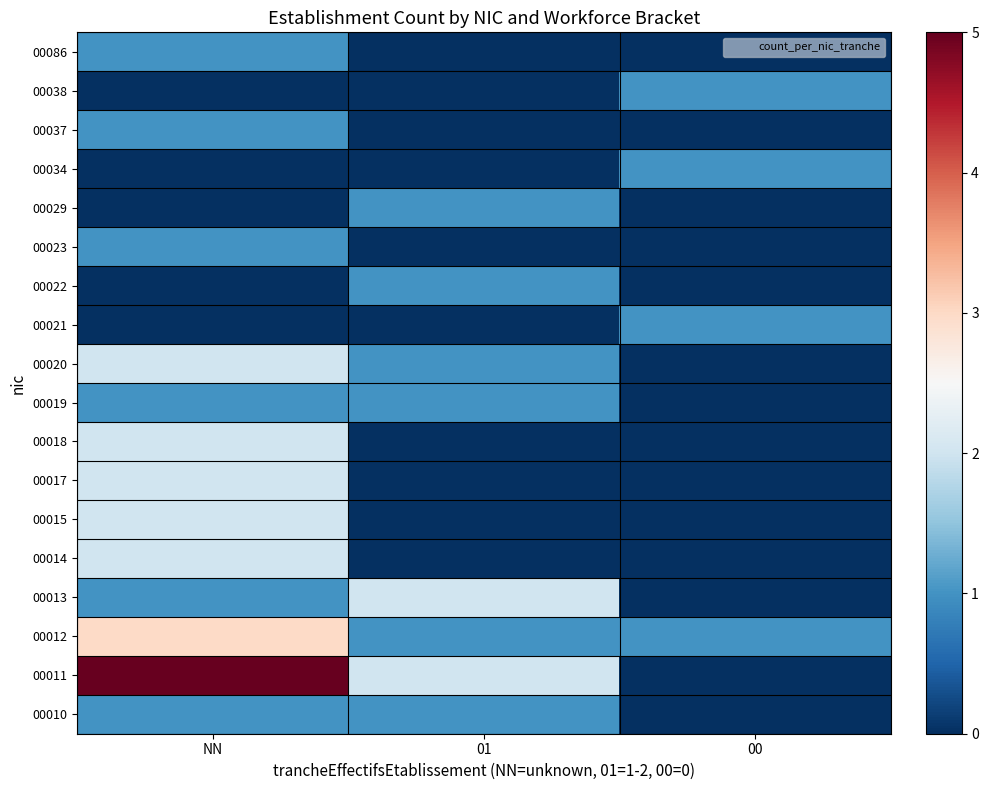

Which label corresponds to the smallest value in the chart?

00